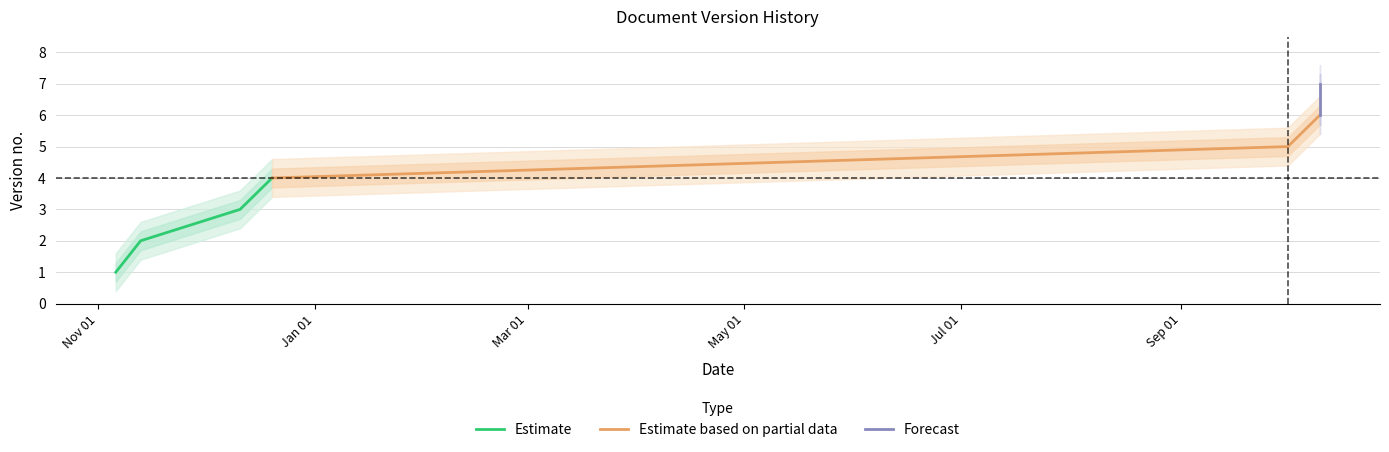

True or false: the data shows 1 at 2023-12-20.

False